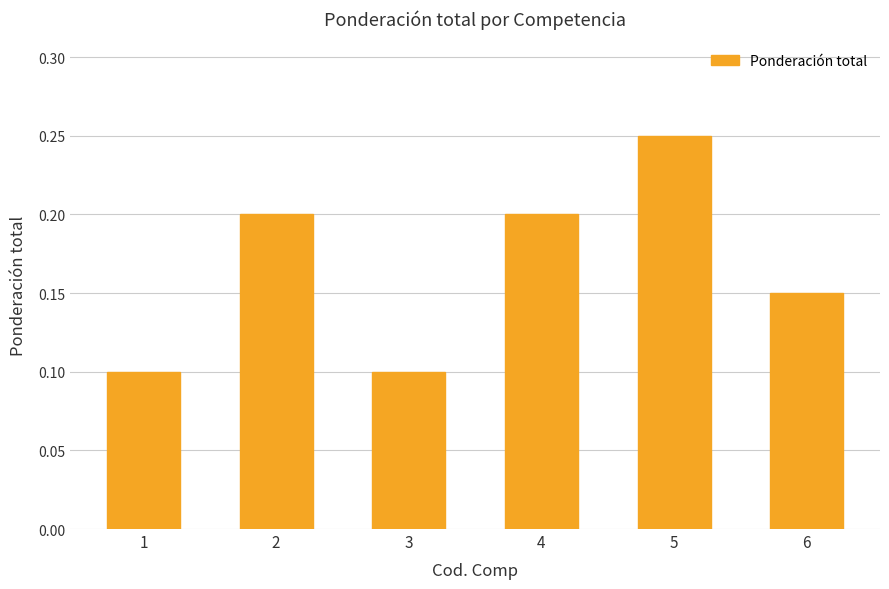

Which has a higher value, 6 or 4?

4